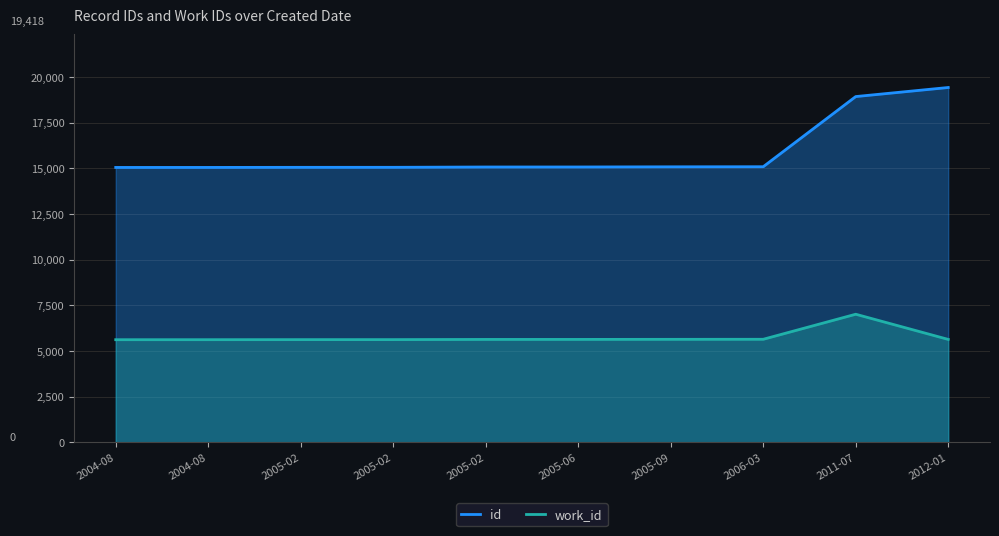

Which series has the largest range (max minus min)?

id